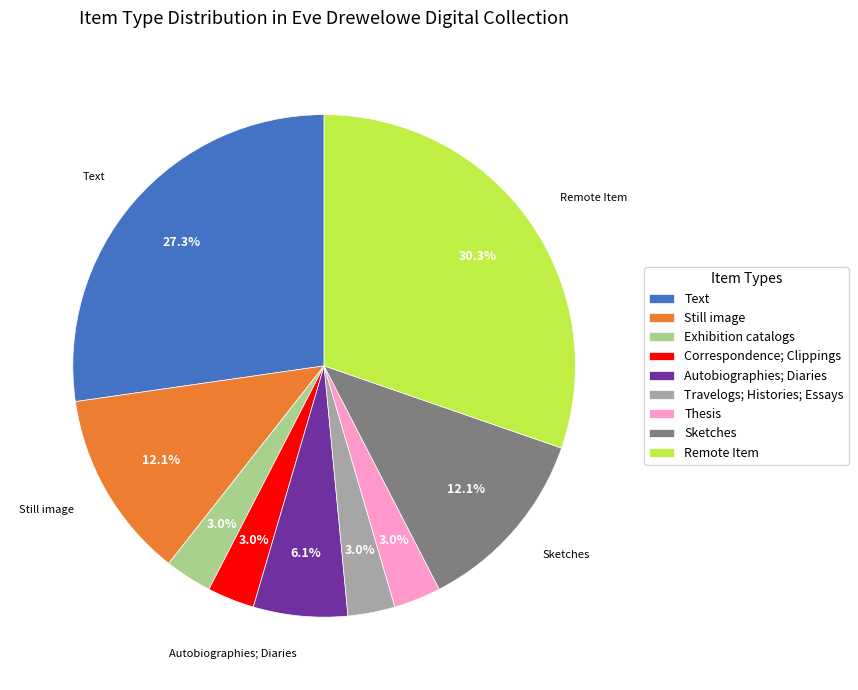

How many slices are in this pie chart?

9